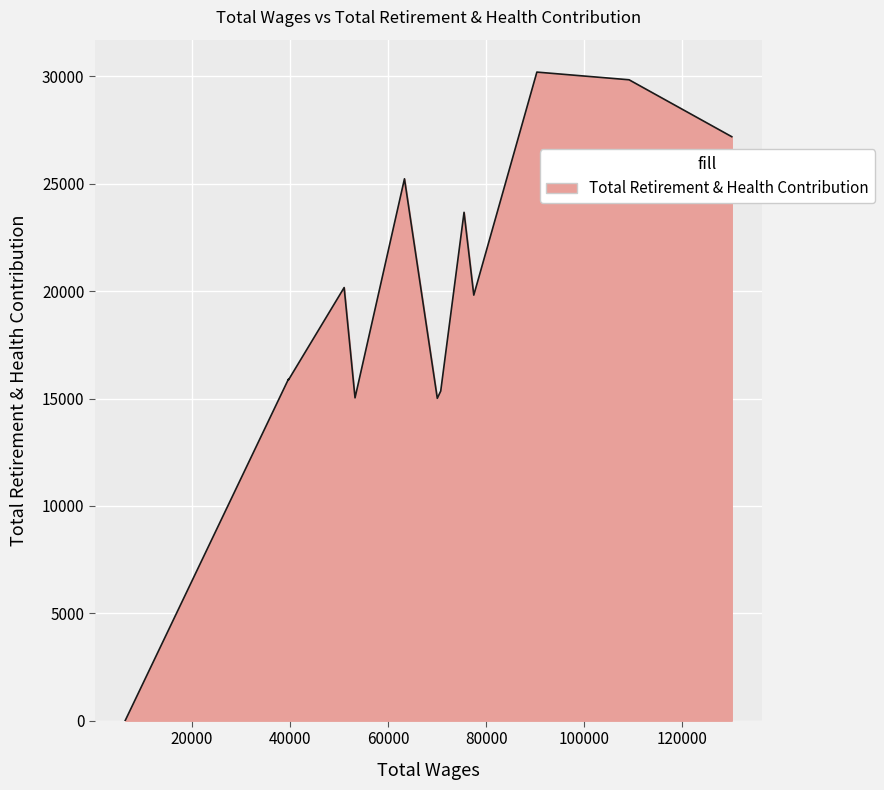

What is the maximum value shown in the chart?

30205